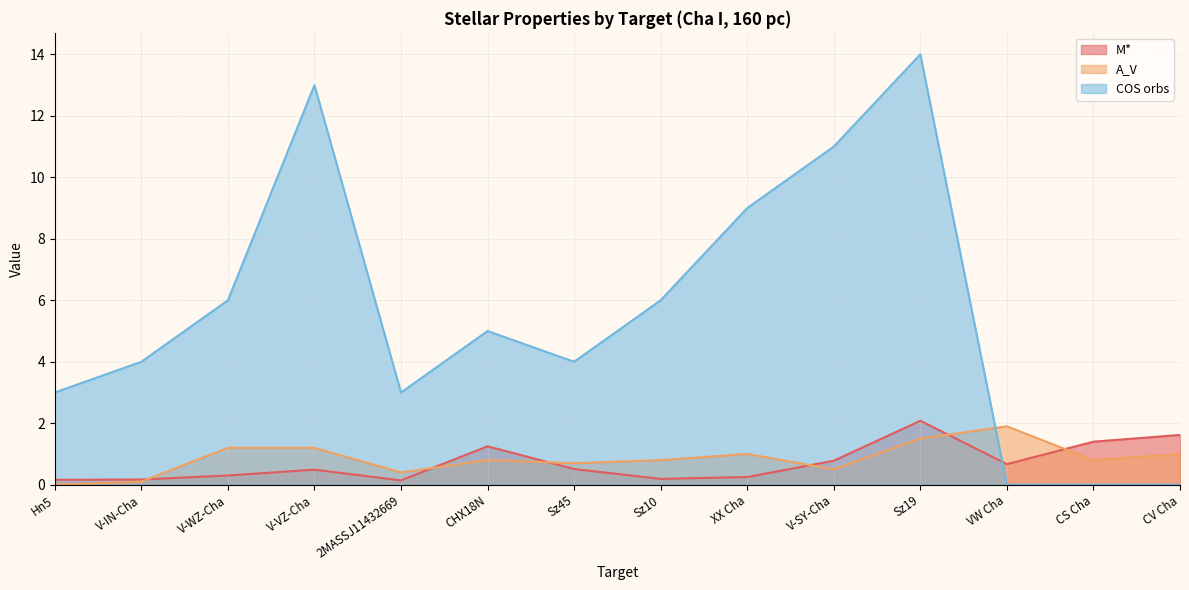

List the series in order of their peak value, lowest first.

A_V, M*, COS orbs